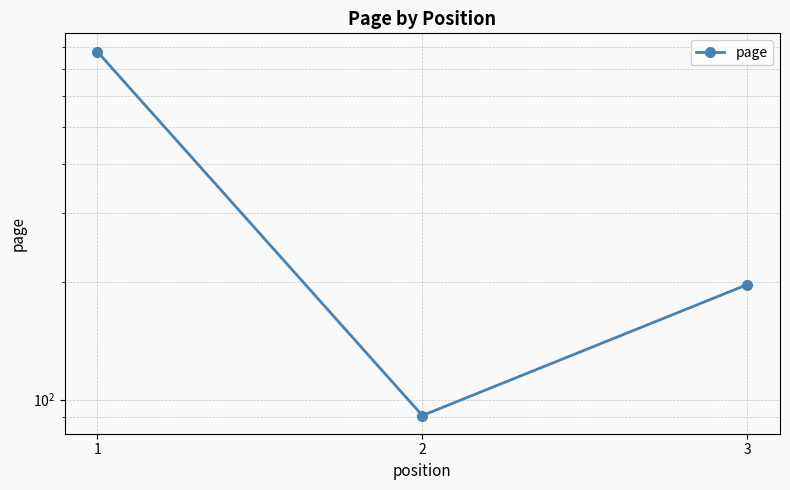

Reading left to right, transcribe all the data shown in this chart.

1=778	2=91	3=197